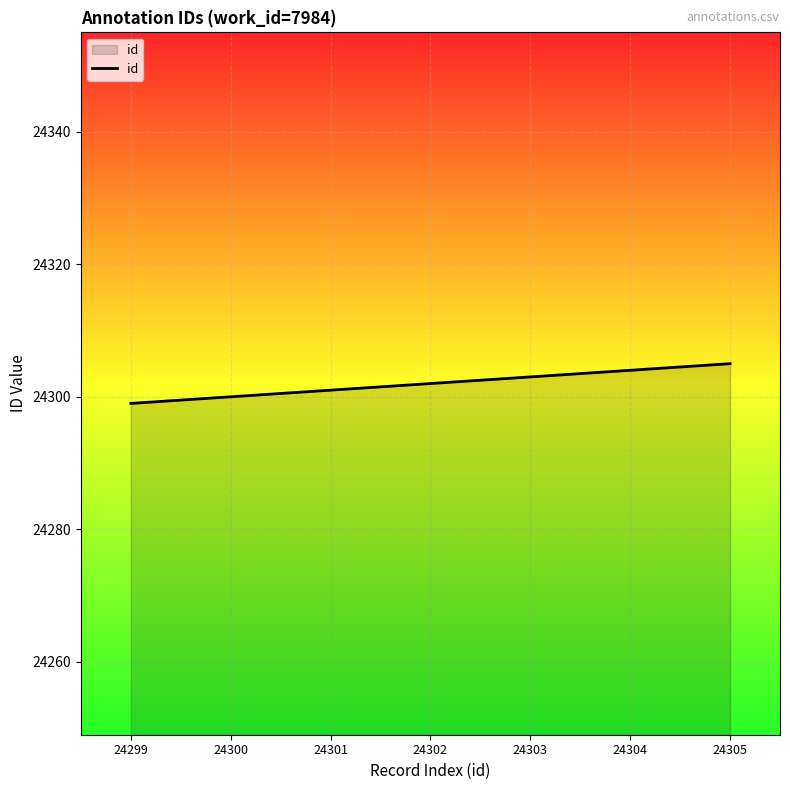

How many values are below 24302?

3